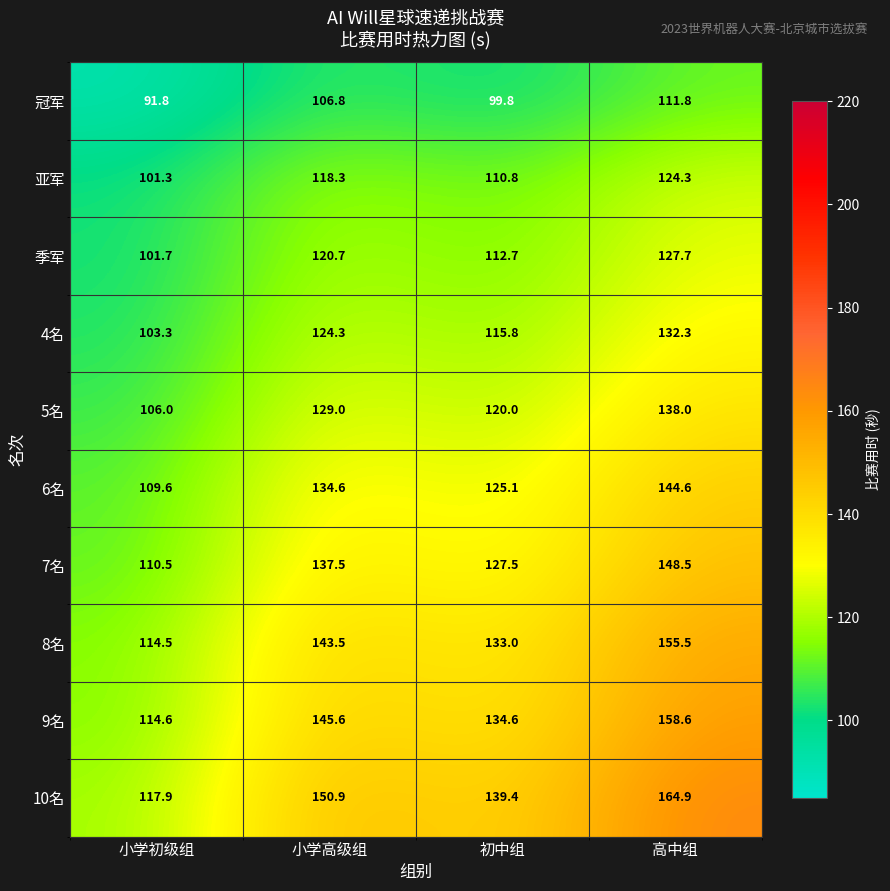

Which category has the lowest value across all series?

小学初级组